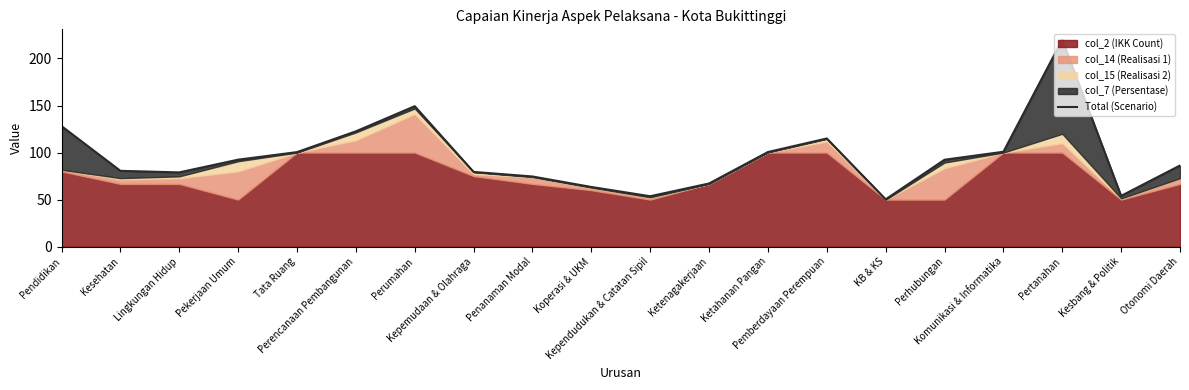

What is the sum of the values at Koperasi & UKM and Tata Ruang?

163.9